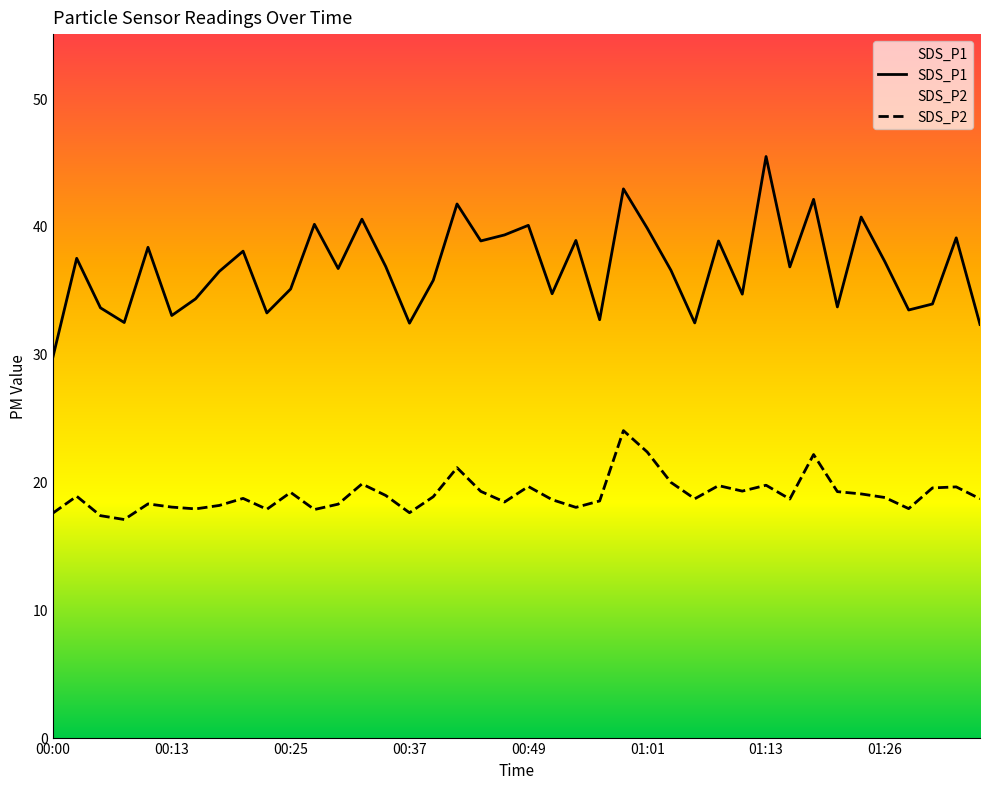

What is the label of the 40th point from the left?

01:35